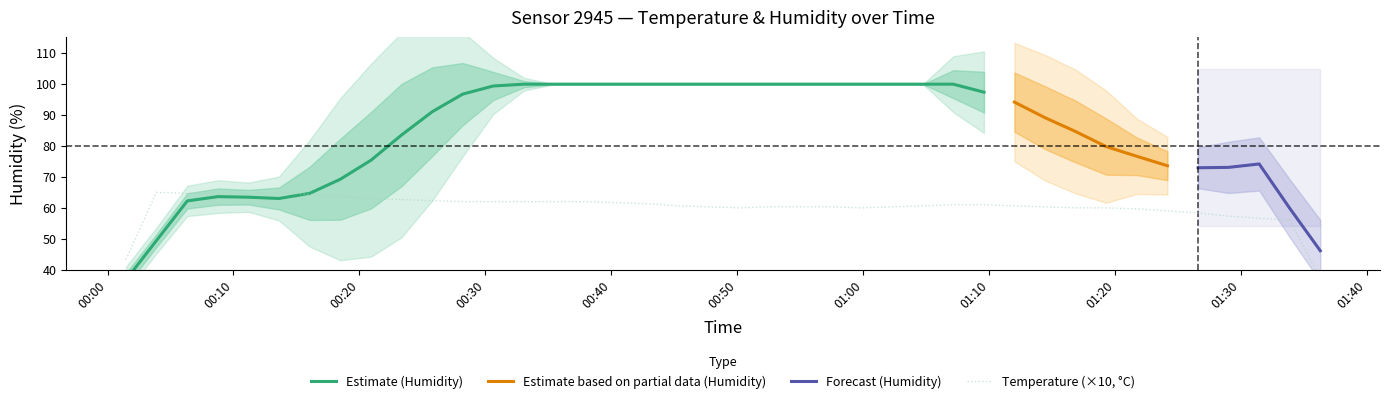

What is the maximum value for Estimate based on partial data (Humidity)?

94.1